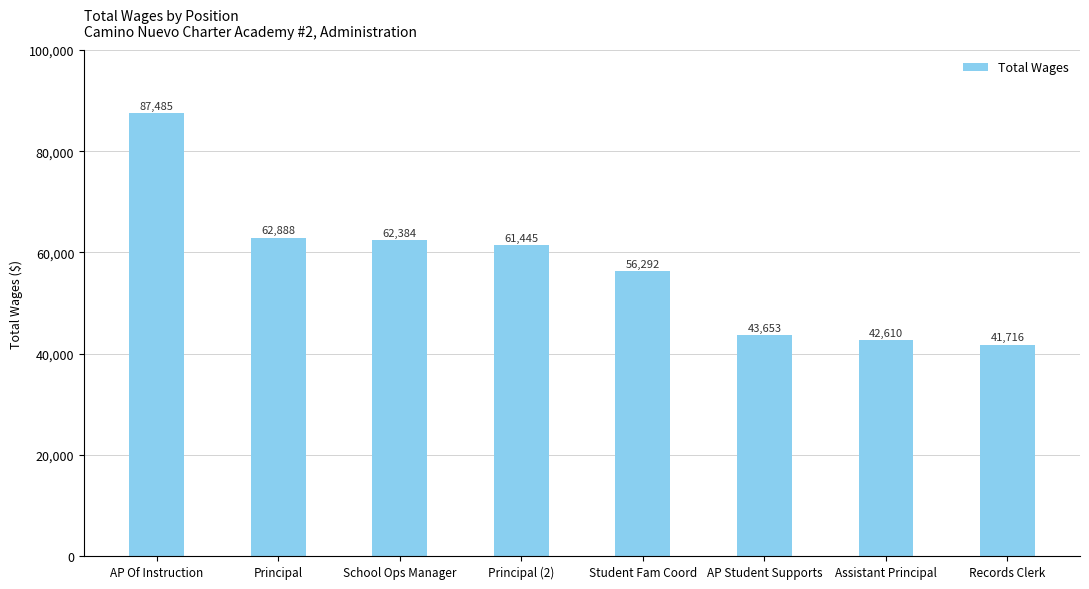

List the labels in order of value, largest first.

AP Of Instruction, Principal, School Ops Manager, Principal (2), Student Fam Coord, AP Student Supports, Assistant Principal, Records Clerk